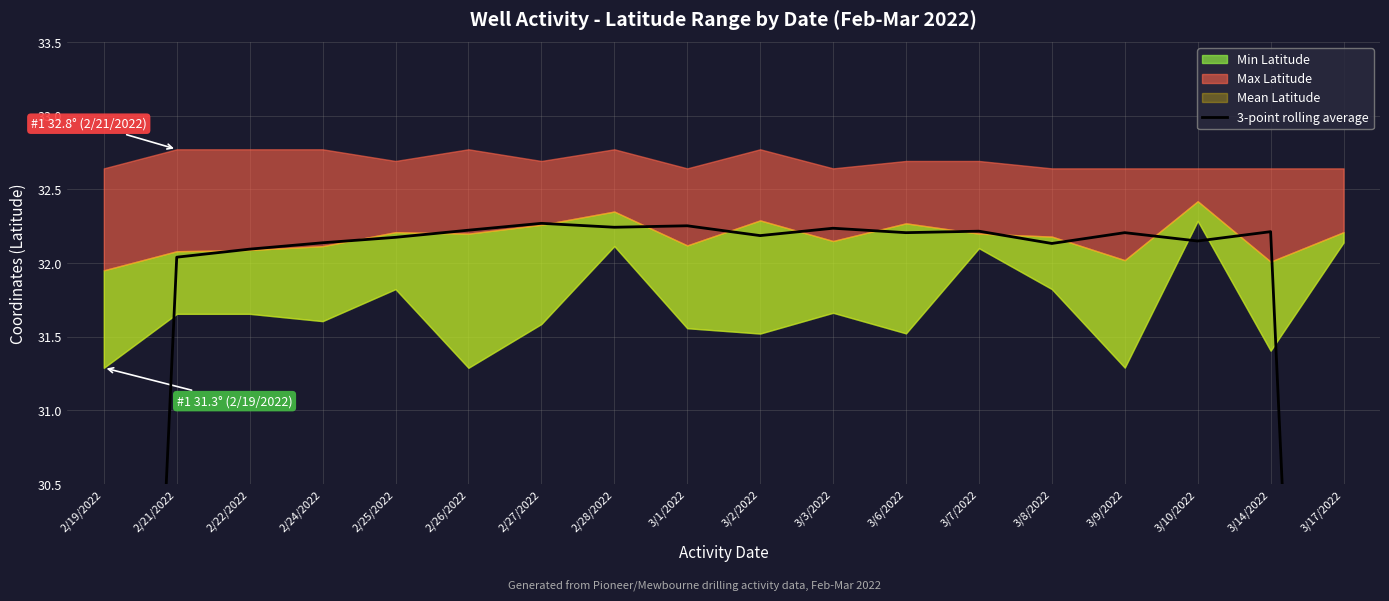

What is the label of the 7th point from the left?

2/27/2022